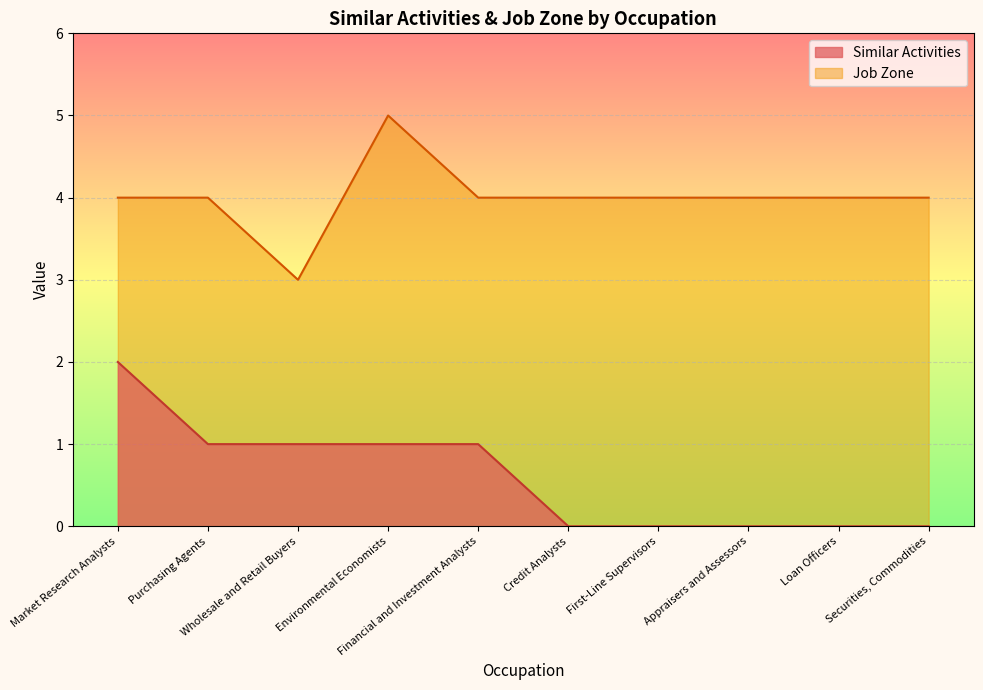

At which label does Job Zone reach its minimum?

Wholesale and Retail Buyers